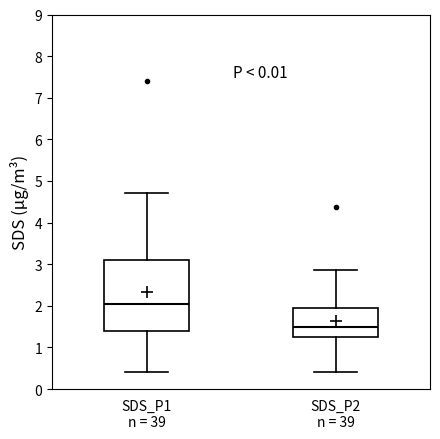

Where does the median line of the box for SDS_P2 n = 39 sit on the y-axis? The values are not printed on the chart, so give them approximately, as read against the axis.

1.5